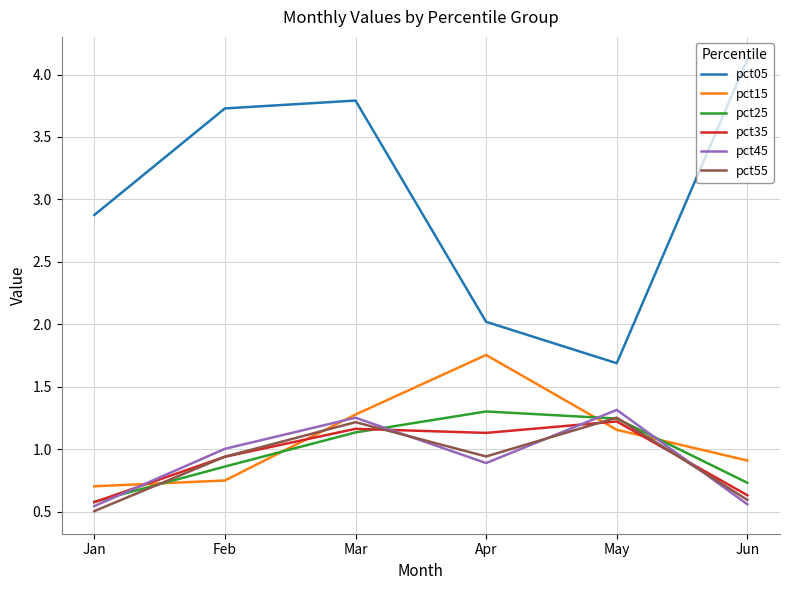

True or false: pct45 and pct05 cross at least once.

False